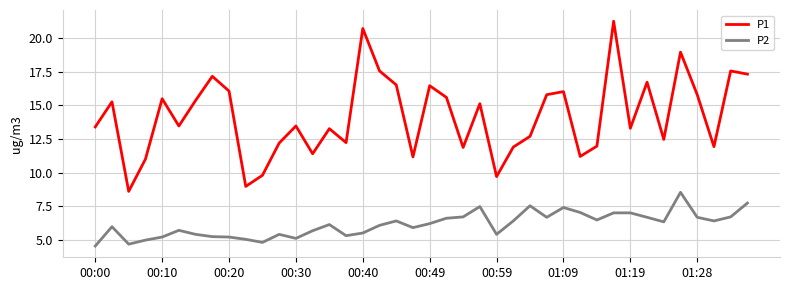

What is the highest value of the P2 series?

8.5